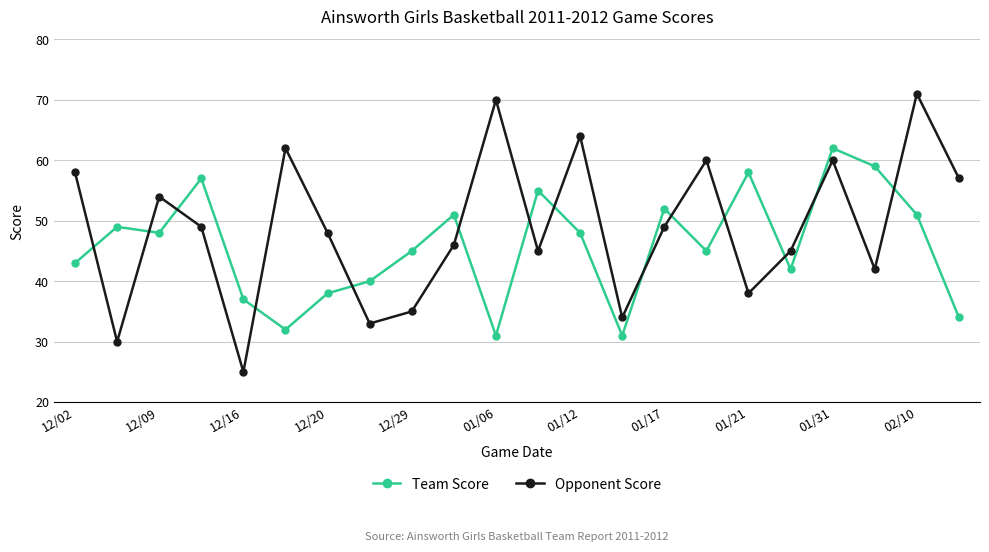

Rank the series by their average value, from highest to lowest.

Opponent Score, Team Score